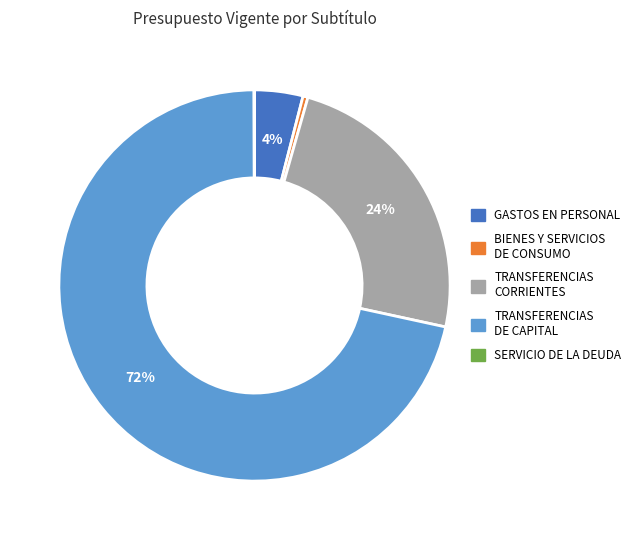

To the nearest percent, what is the difference between the largest and smallest slice percentages?

72%